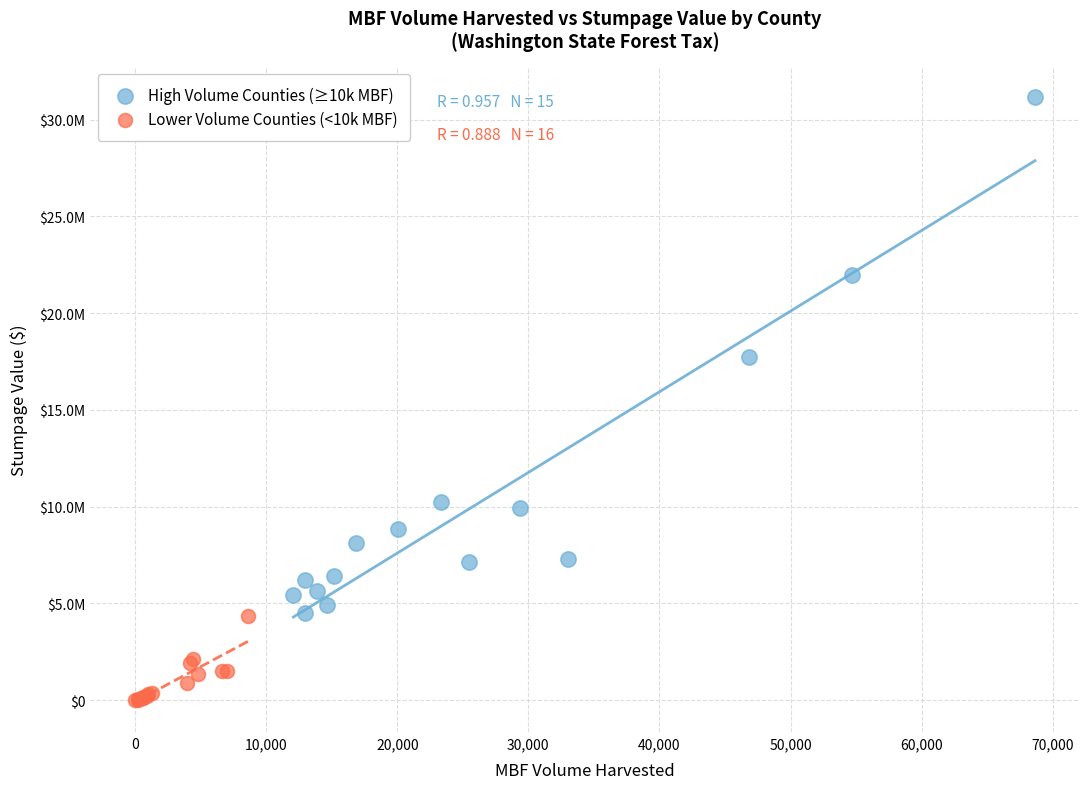

What are all the series names shown in the legend?

High Volume Counties (≥10k MBF), Lower Volume Counties (<10k MBF)